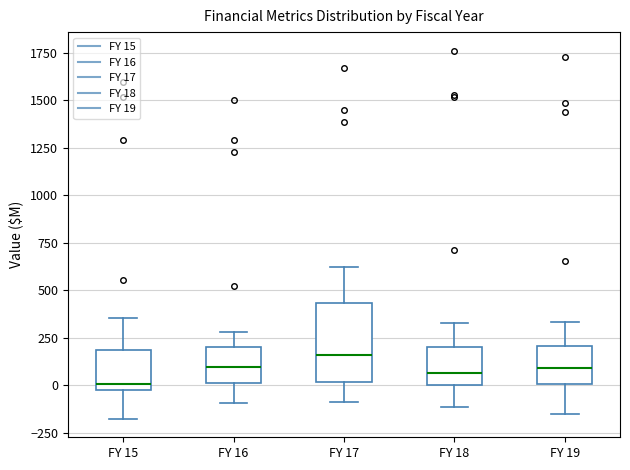

Which box has the highest median line?

FY 17